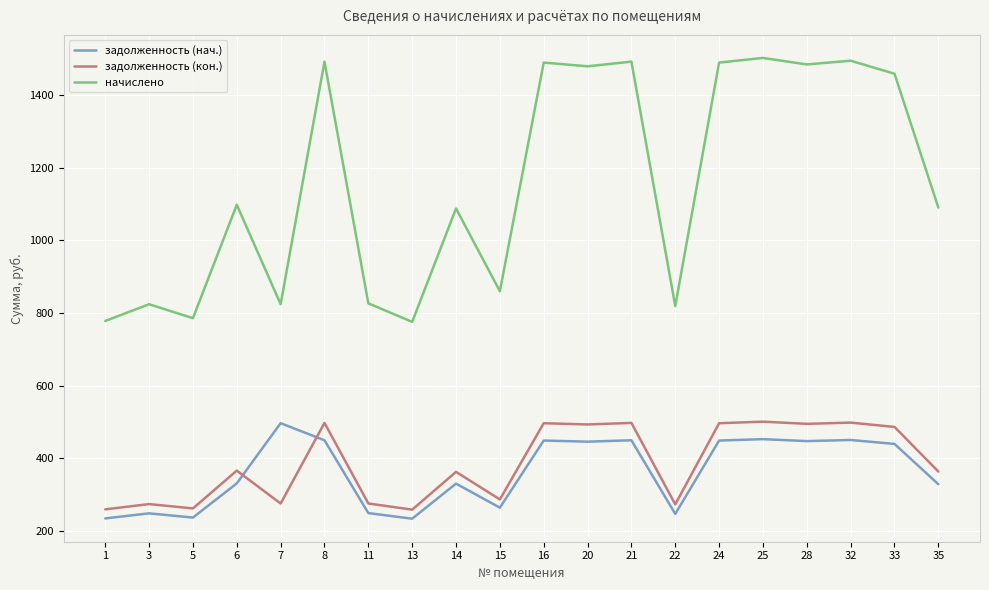

Which series changed the most between 7 and 28?

начислено